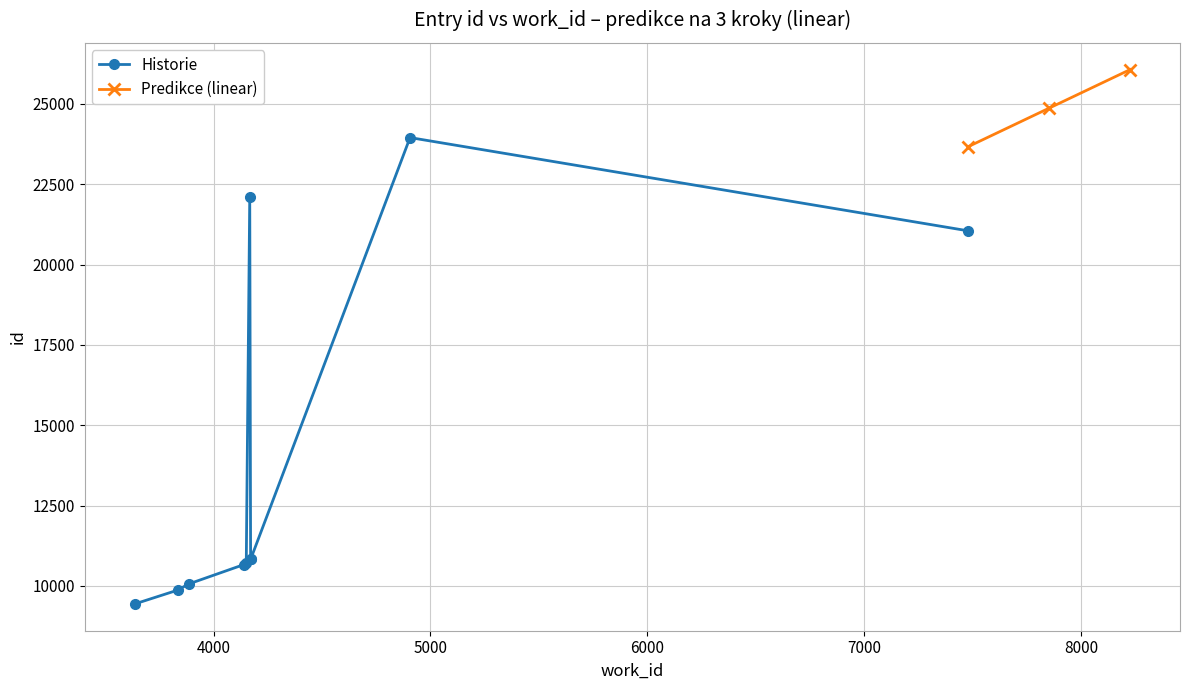

The Historie series shows 9866 at 3834. True or false?

True